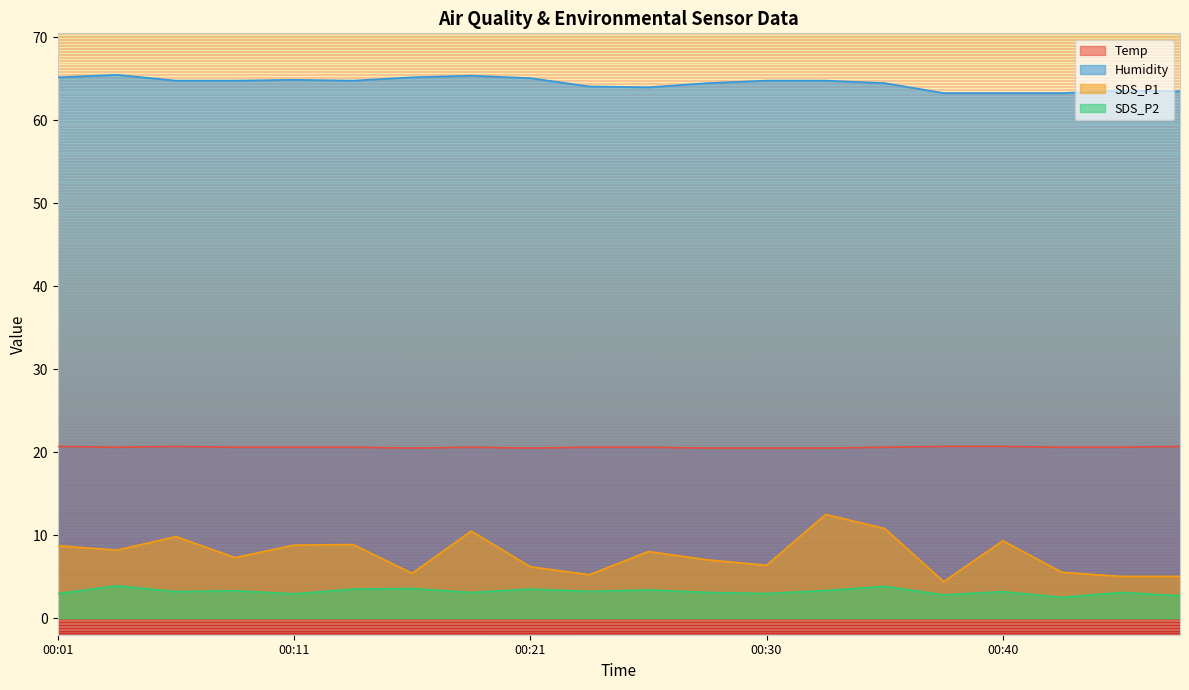

Read the SDS_P1 value at 00:13.

8.9